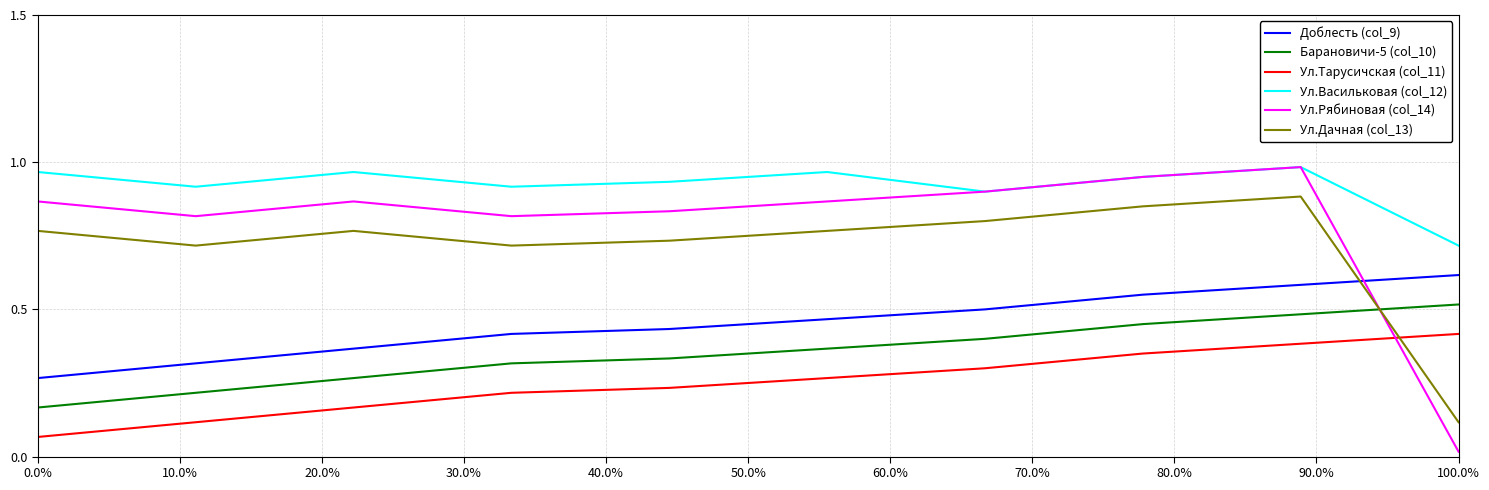

Which series ends up on top after the final intersection of Ул.Дачная (col_13) and Доблесть (col_9)?

Доблесть (col_9)